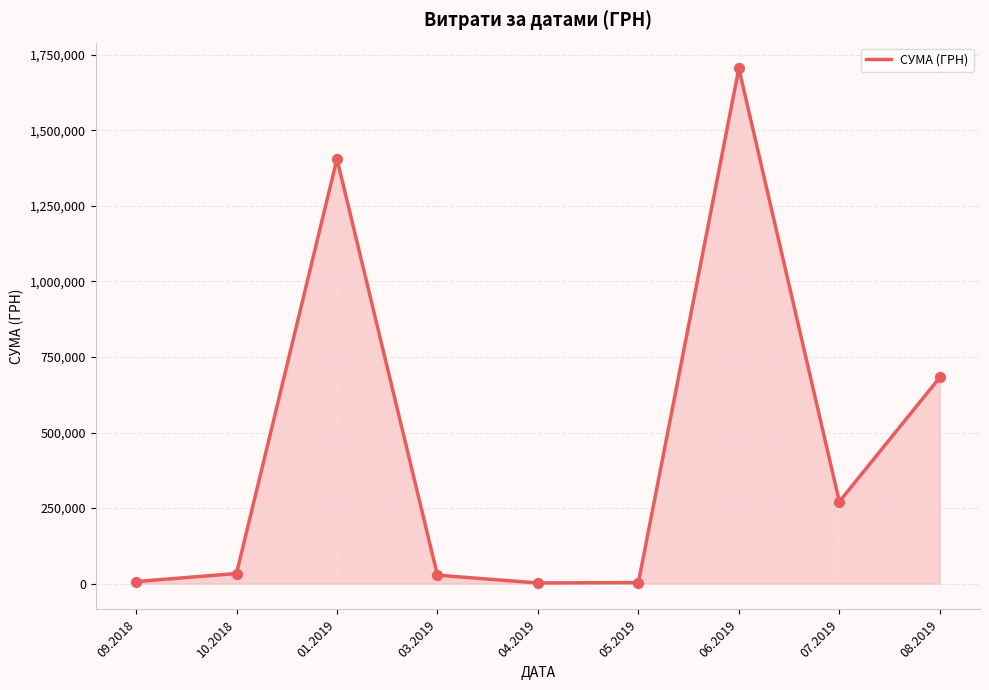

What is the change in value from 01.2019 to 05.2019?

-1401553.5